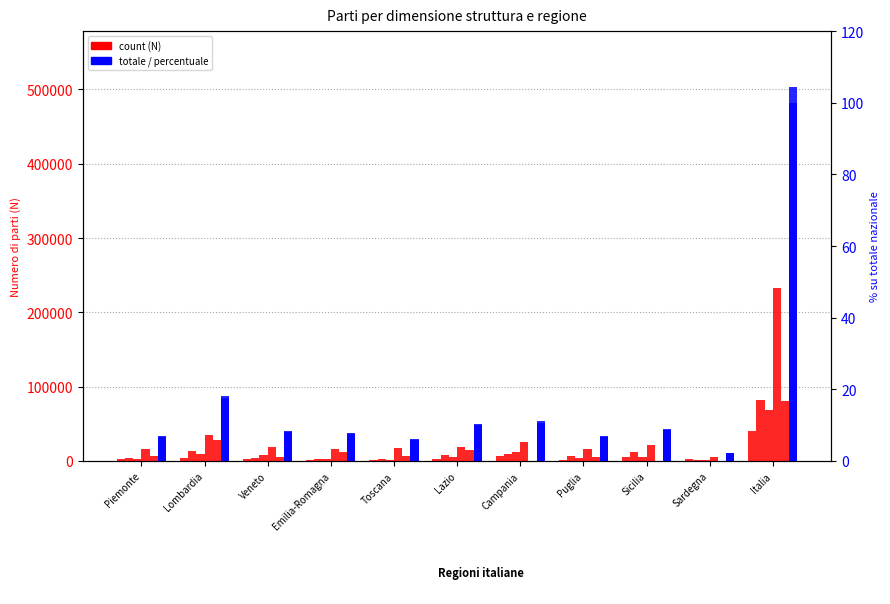

What is the sum of all <500 values?

71392.0